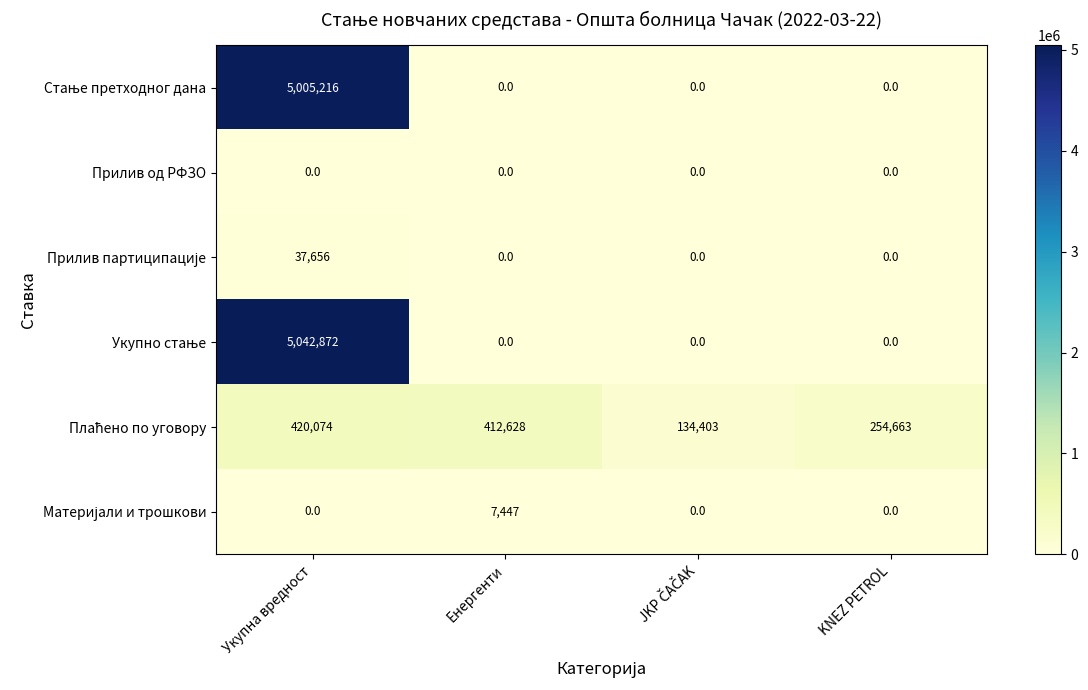

Count the number of categories in the chart.

4